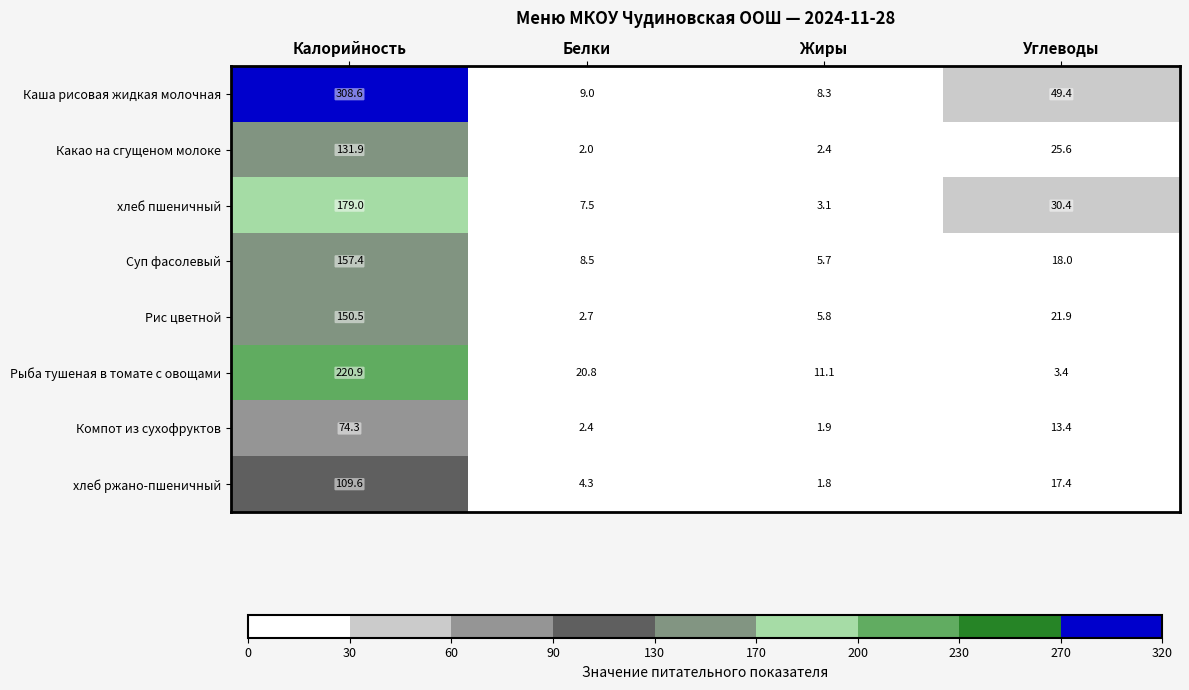

True or false: Каша рисовая жидкая молочная has a value of 8.3 at Жиры.

True